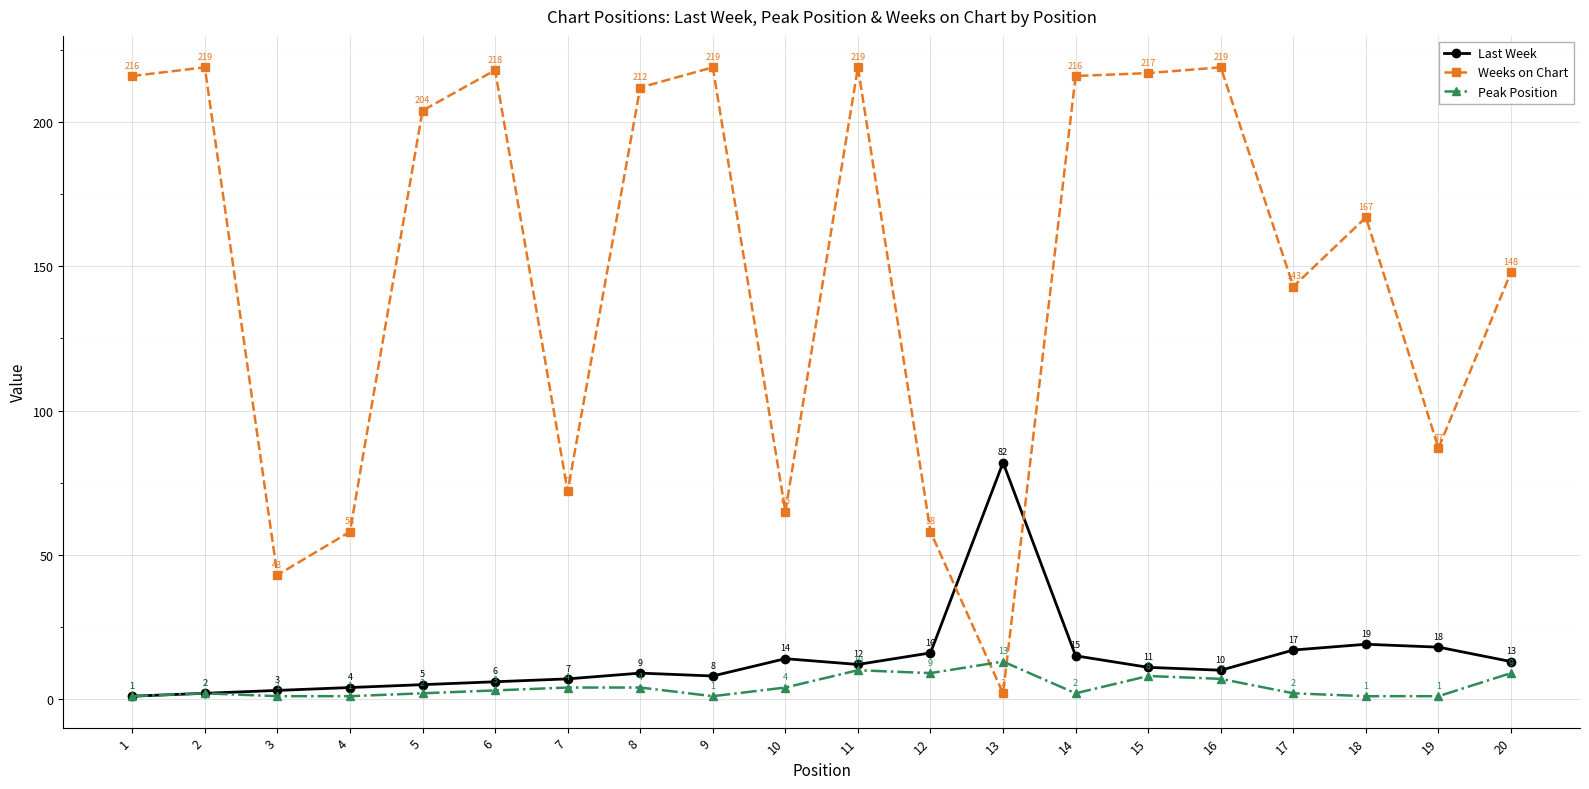

Read the Peak Position value at 9.

1